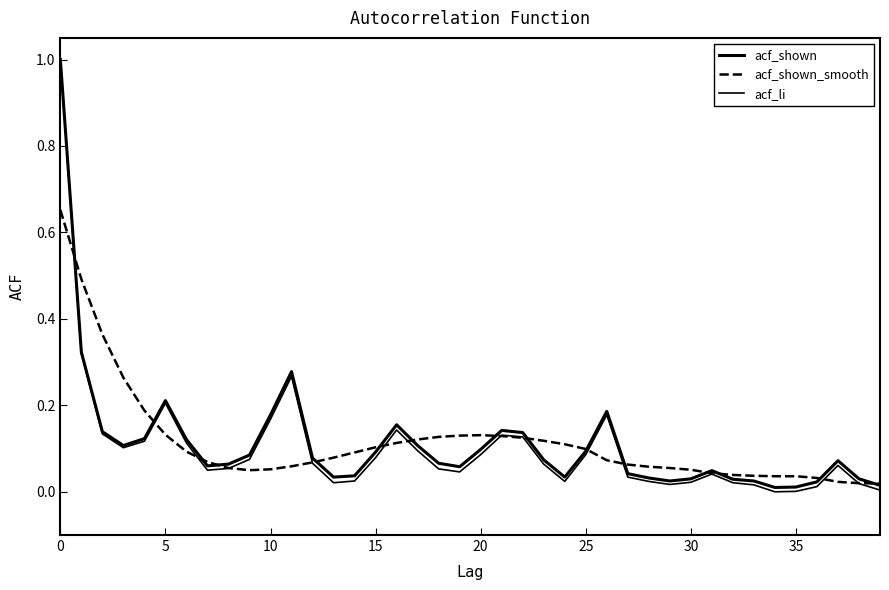

Does the chart have visible grid lines?

No